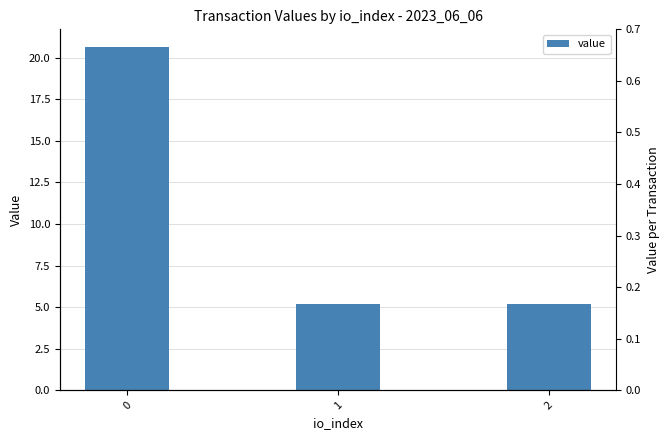

What is the change in value from 0 to 1?

-15.5